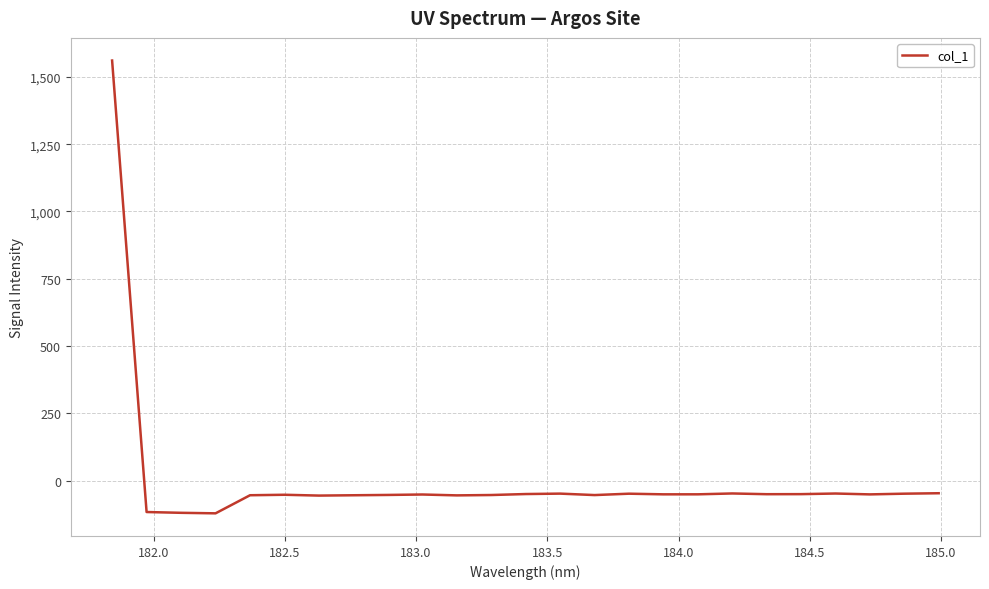

What is the difference between the maximum and minimum values?

1683.1